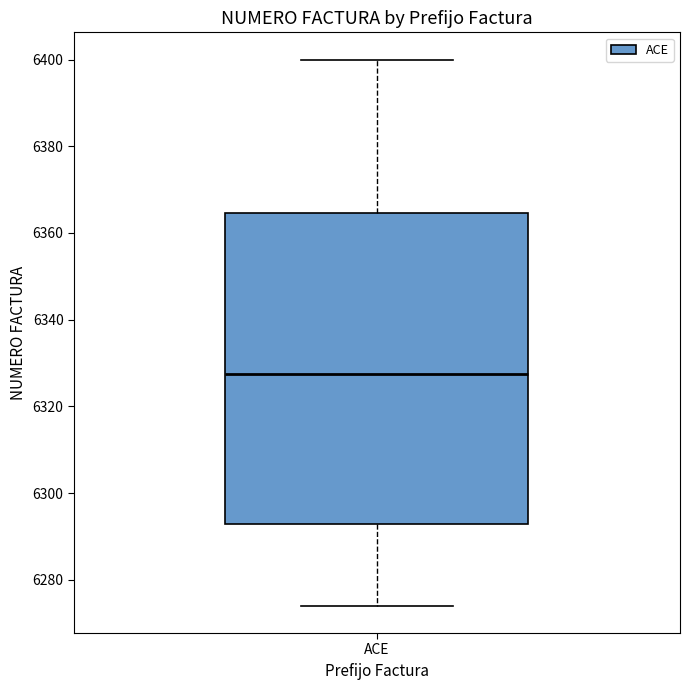

Read this box plot against the y-axis: the position of the median line, the range covered by the box, and the ends of both whiskers. The values are not printed on the chart, so give them approximately, as read against the axis.

median 6328, box 6292 to 6364, whiskers 6274 to 6400